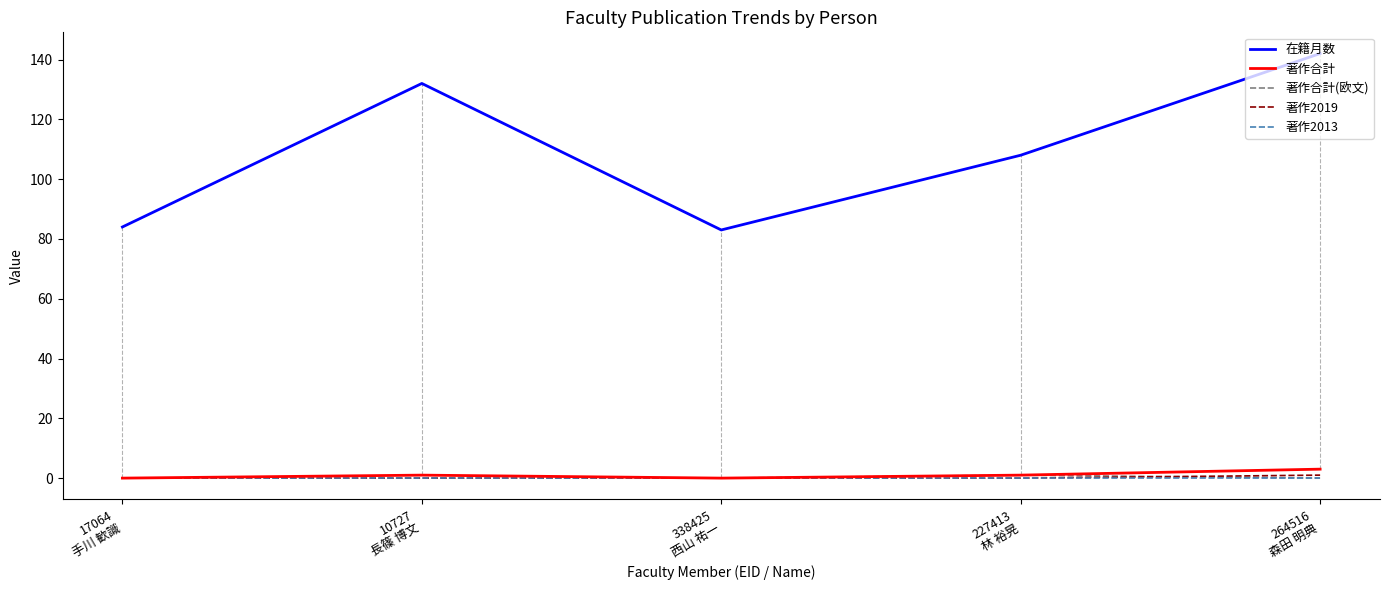

Which series has the largest range (max minus min)?

在籍月数